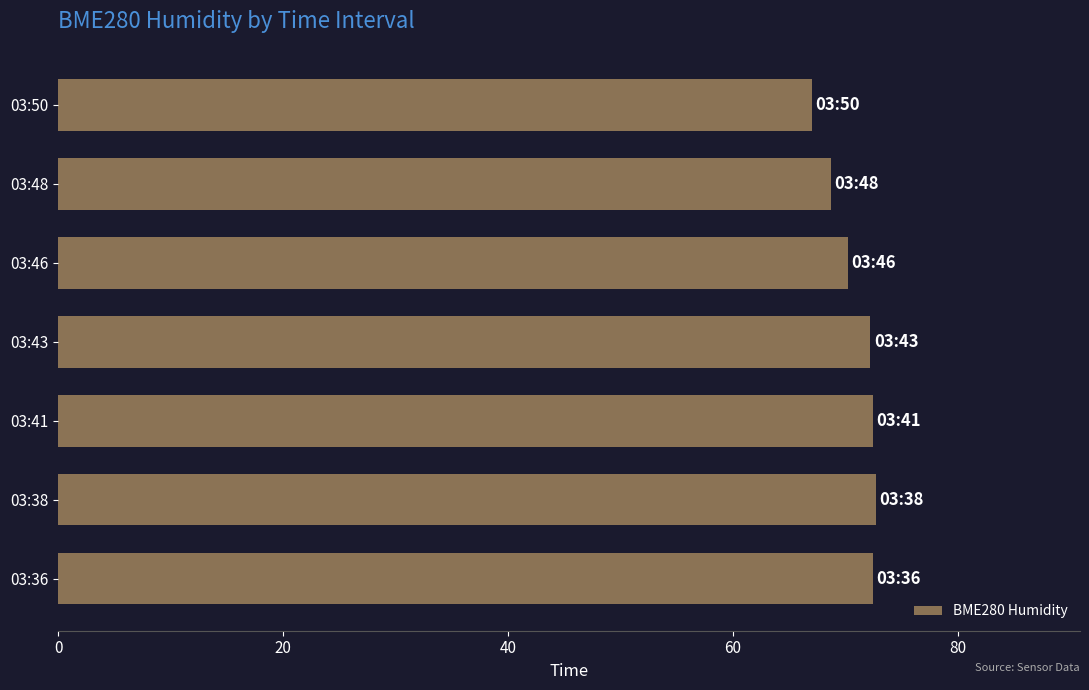

What is the sum of the values at 03:43 and 03:50?

139.3